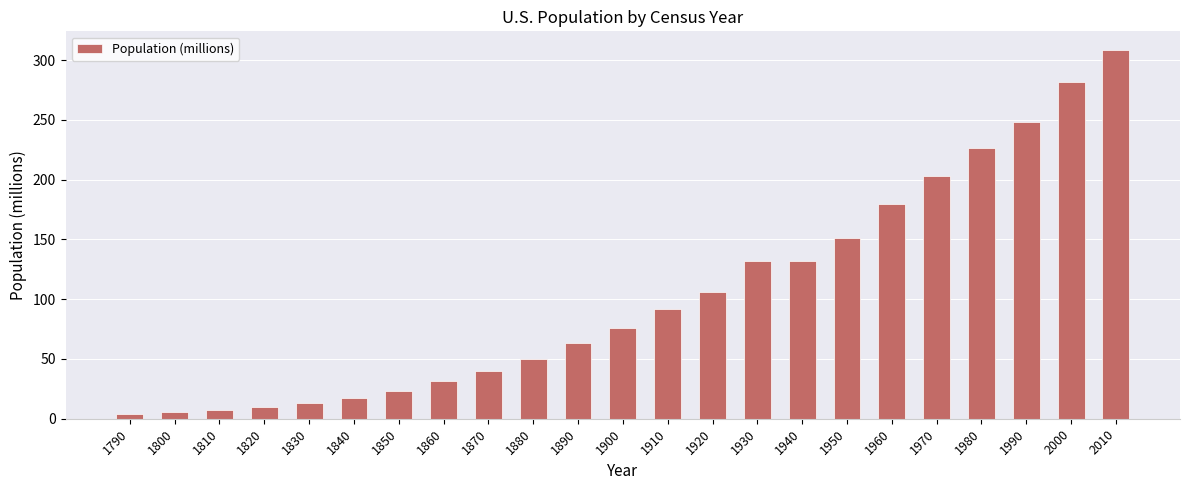

What is the change in value from 1850 to 1920?

+82.8